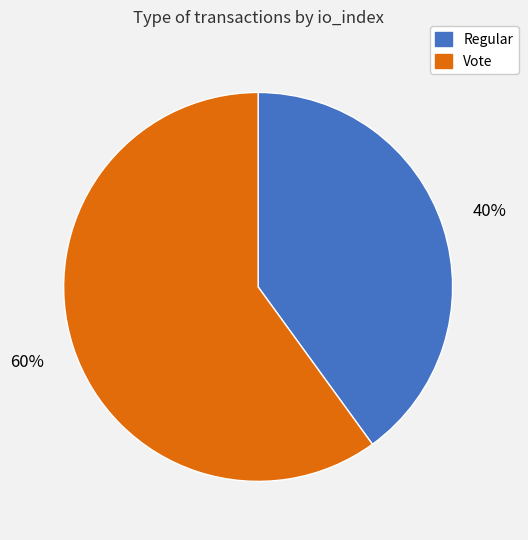

How many segments does this pie chart have?

2